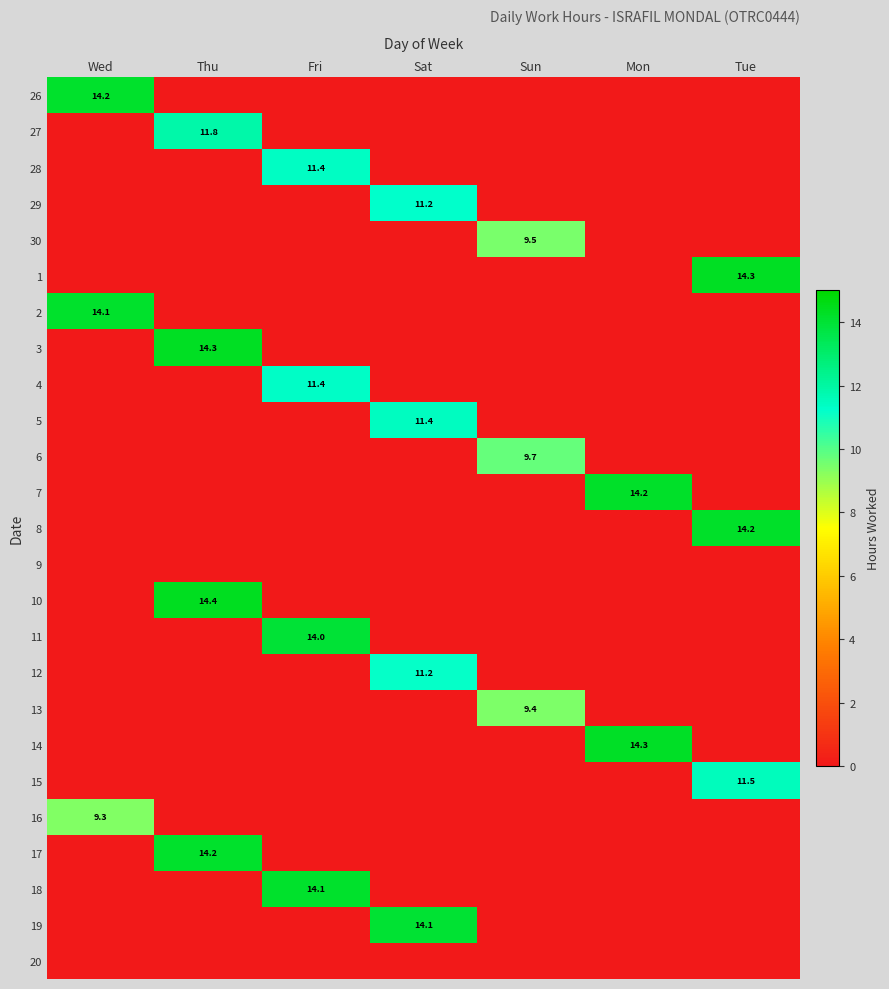

True or false: 8 has a value of 14.2 at Tue.

True